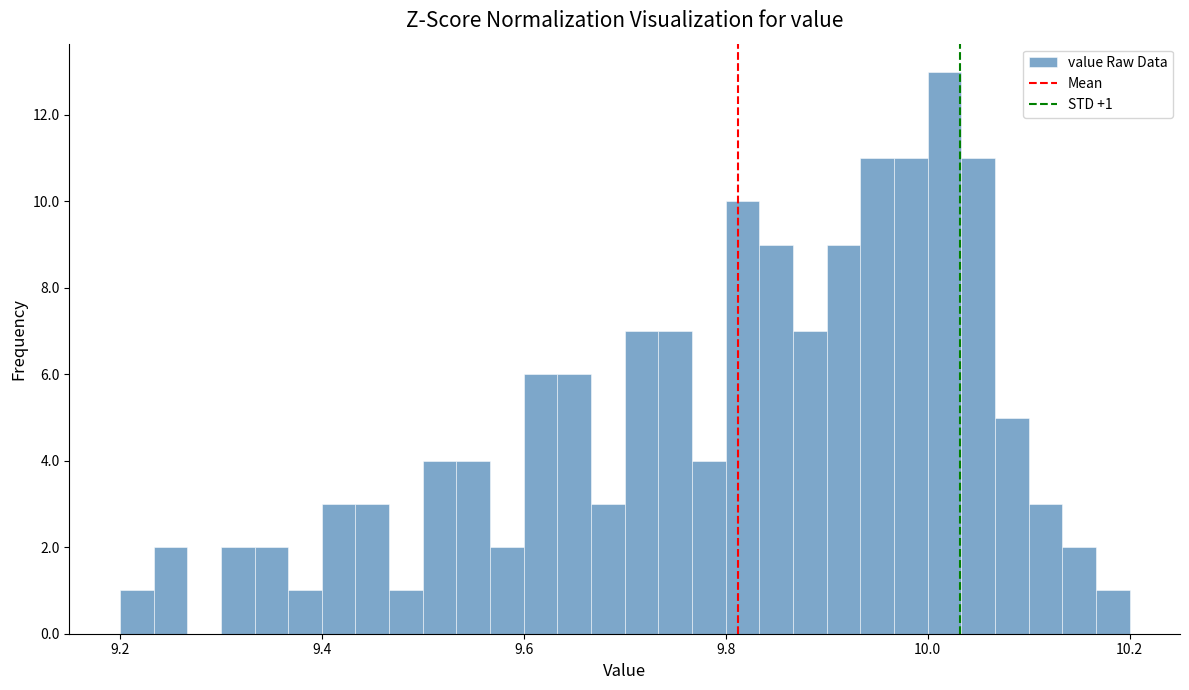

Around what value on the x-axis is the tallest bar? Give the approximate position of its centre, as read against the axis.

10.02